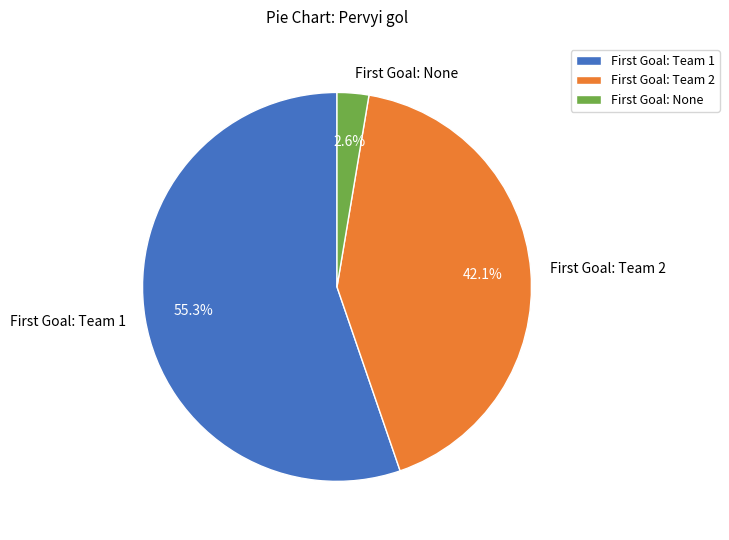

What is the largest slice in the pie chart?

First Goal: Team 1